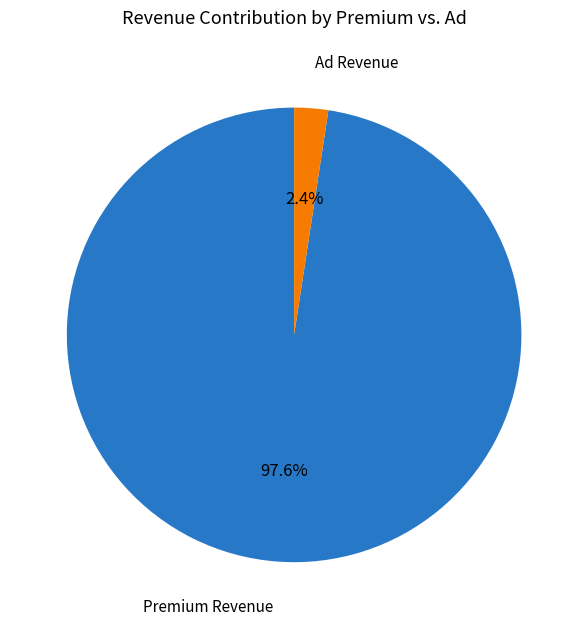

Rank the categories by value from lowest to highest.

Ad Revenue, Premium Revenue